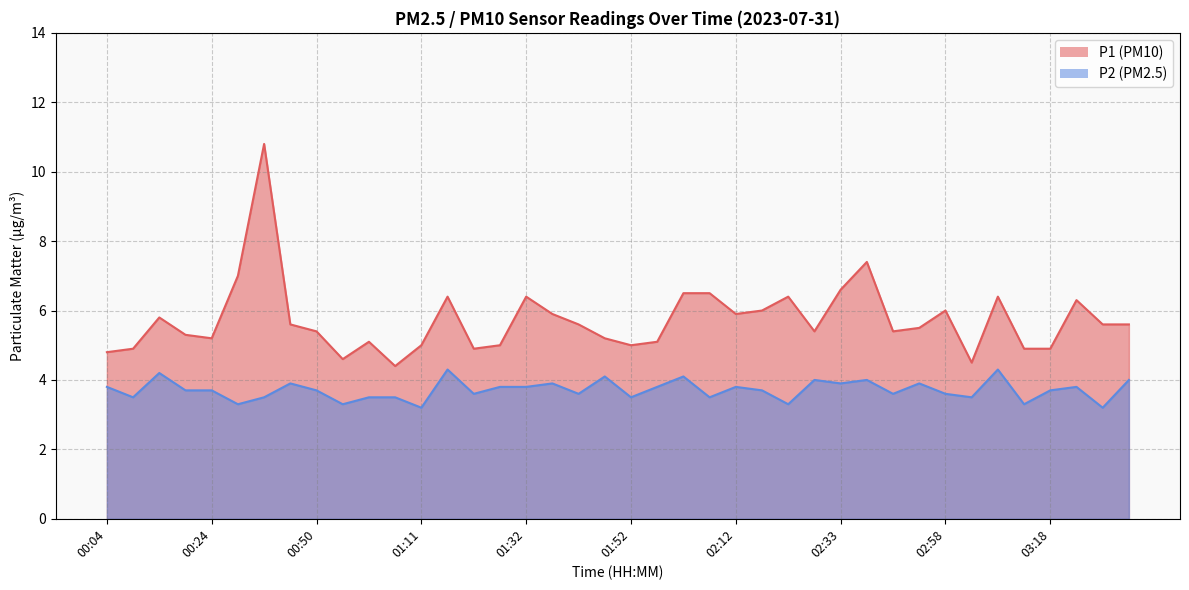

True or false: P1 has a value of 5.4 at 02:27.

True